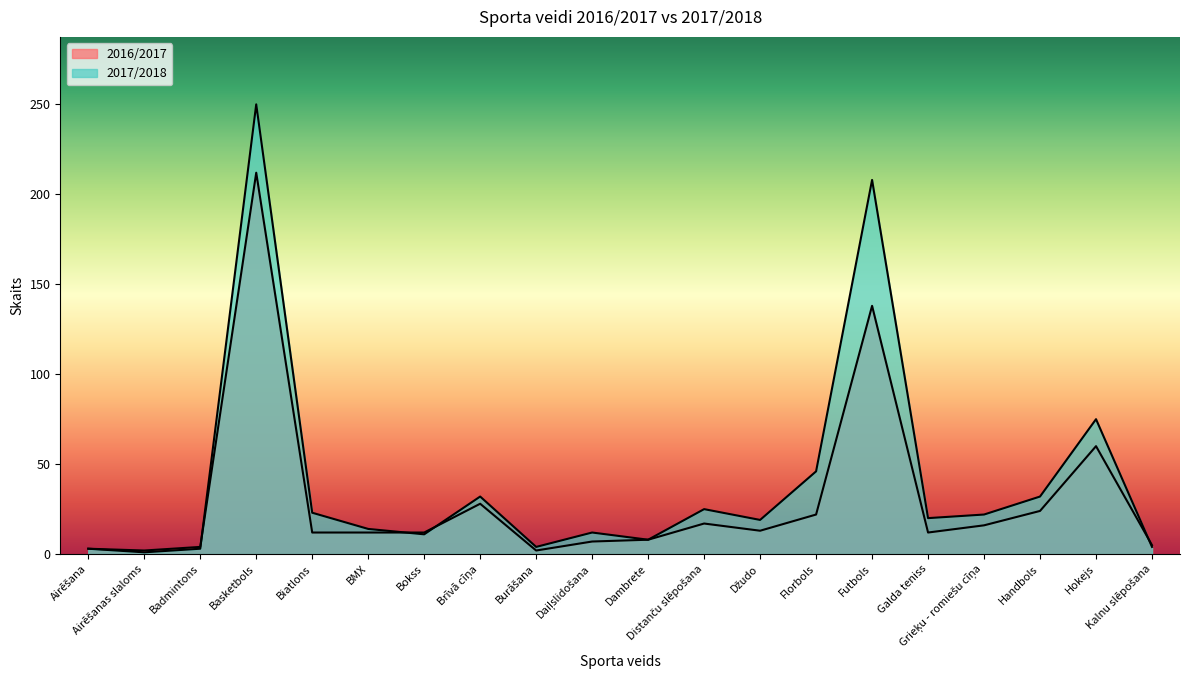

What is the difference between the highest and lowest values at BMX?

2